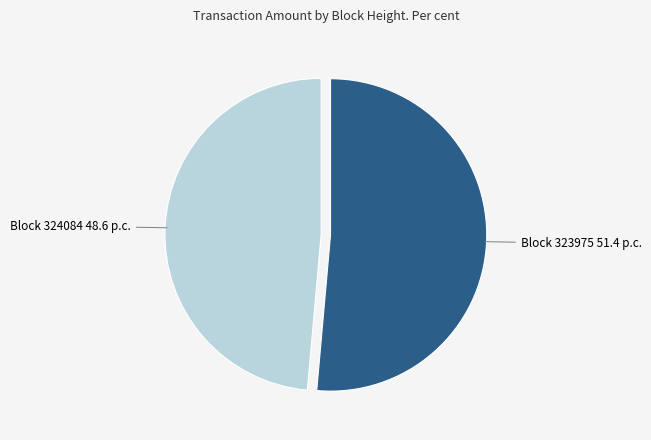

Which slice is the smallest?

Block 324084